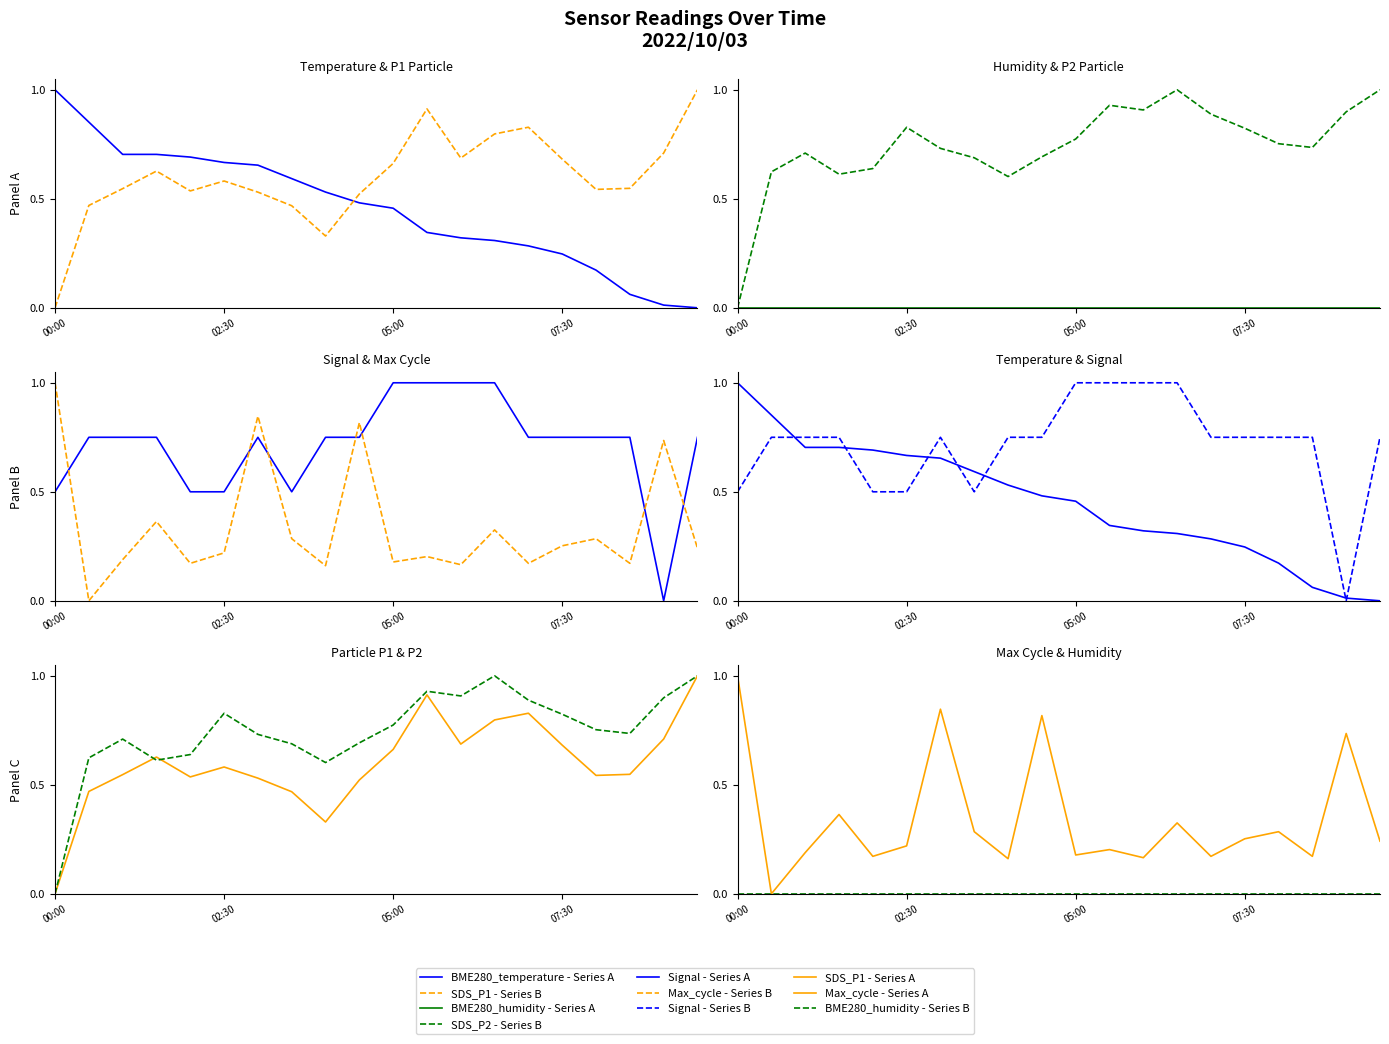

Read the Max_cycle value at 09:00.

0.7